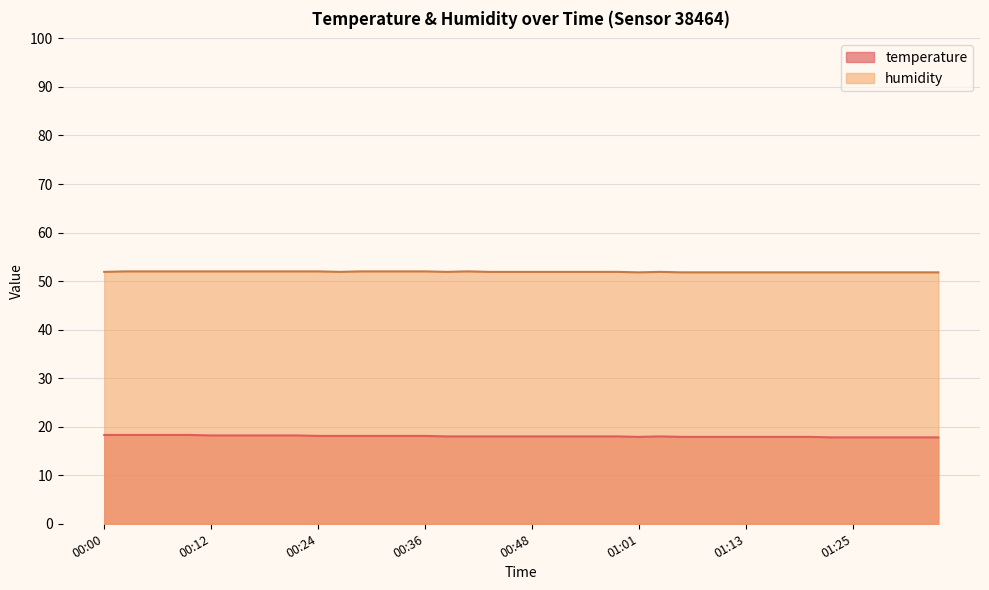

What is the greatest value displayed?

52.0